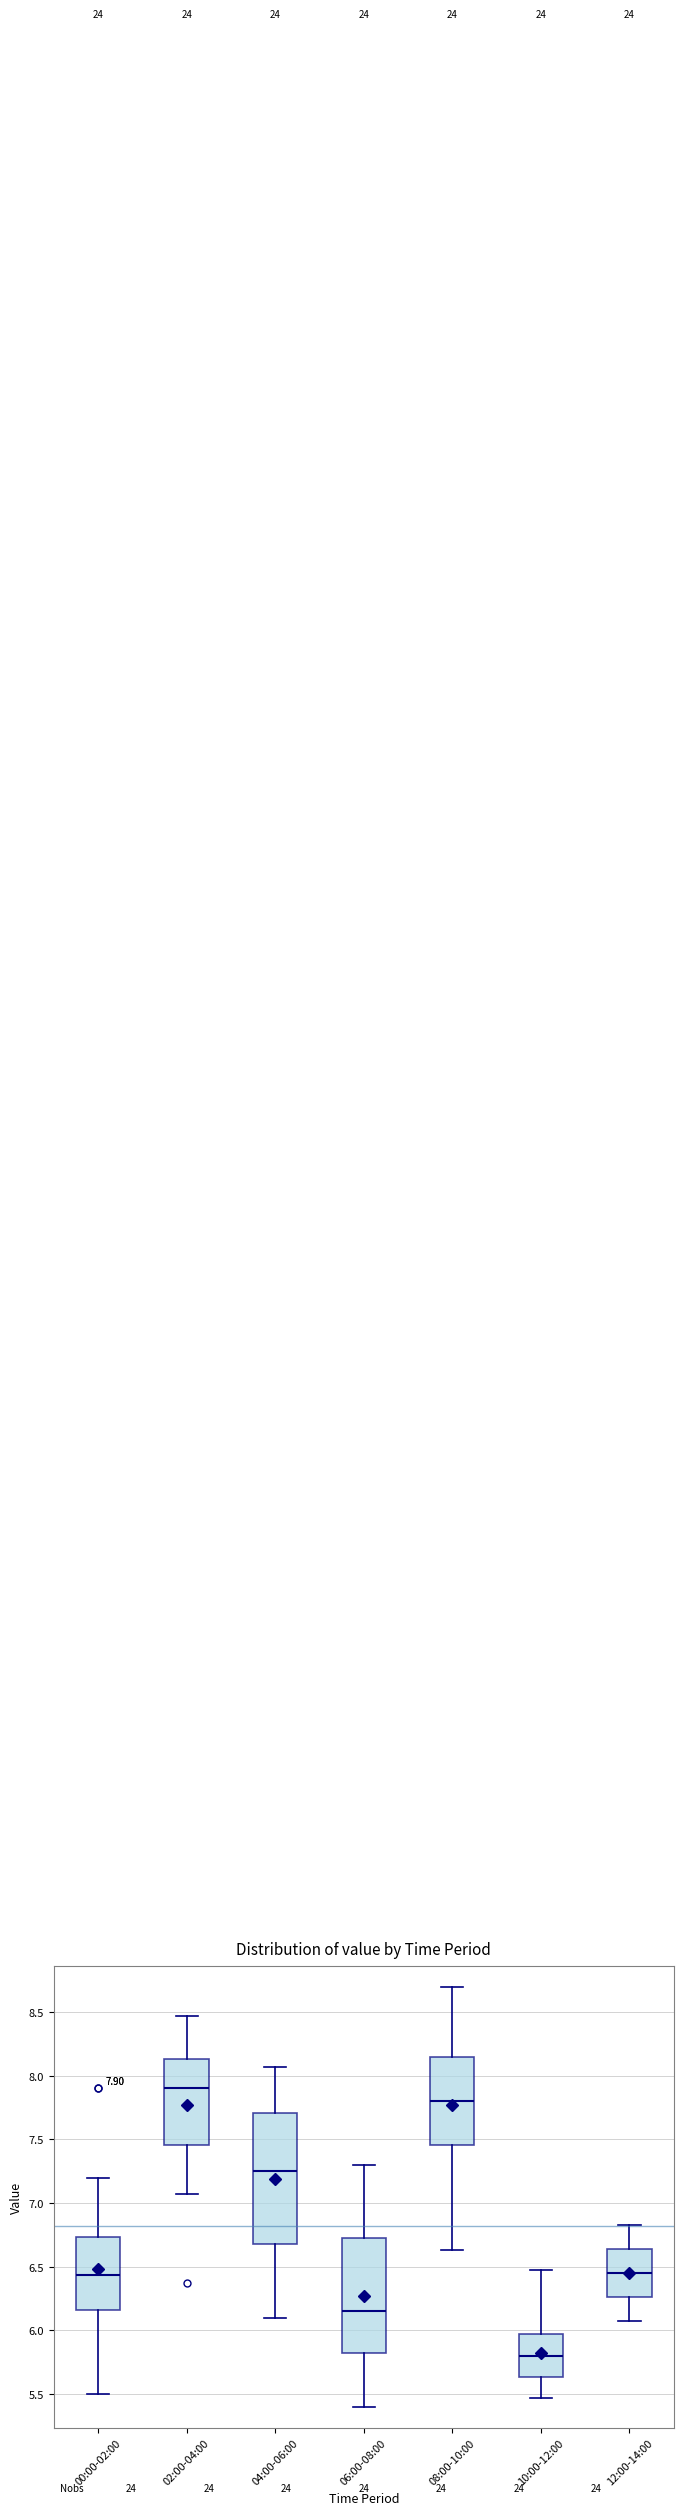

Which box's median line is the lowest?

10:00-12:00